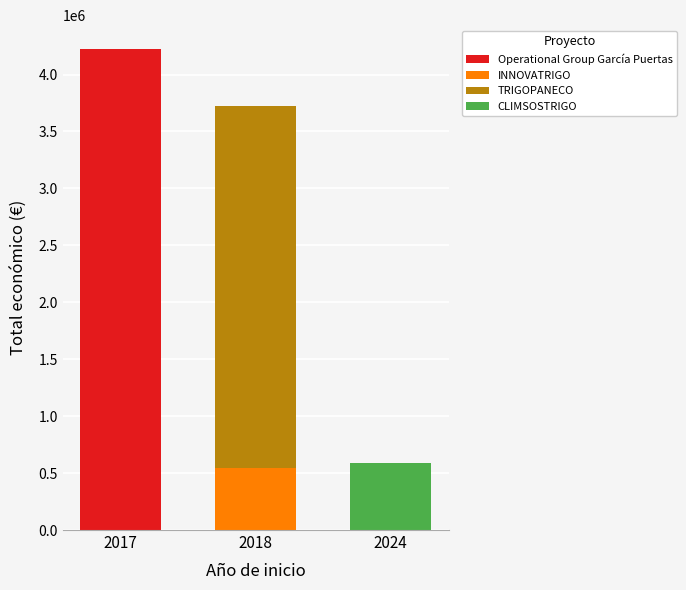

Reading right to left, transcribe all the data shown in this chart.

Operational Group García Puertas=4222425	TRIGOPANECO=3178596	INNOVATRIGO=544637	CLIMSOSTRIGO=590712